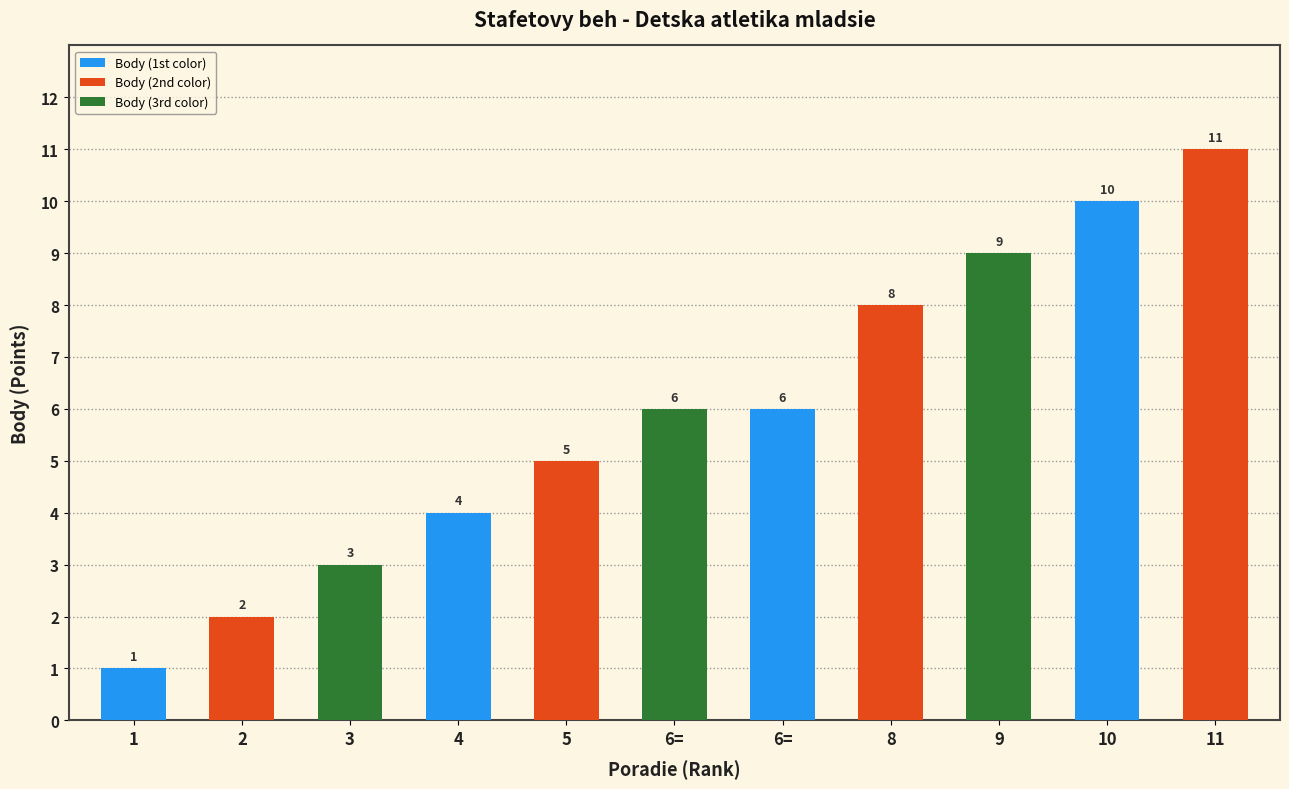

Are the bars horizontal?

No